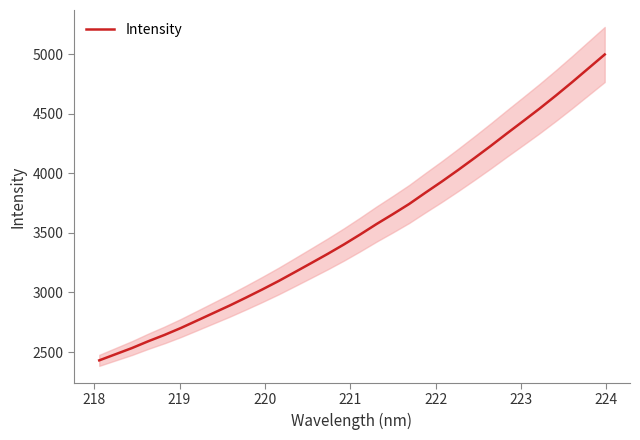

Count the number of data series in this chart.

1